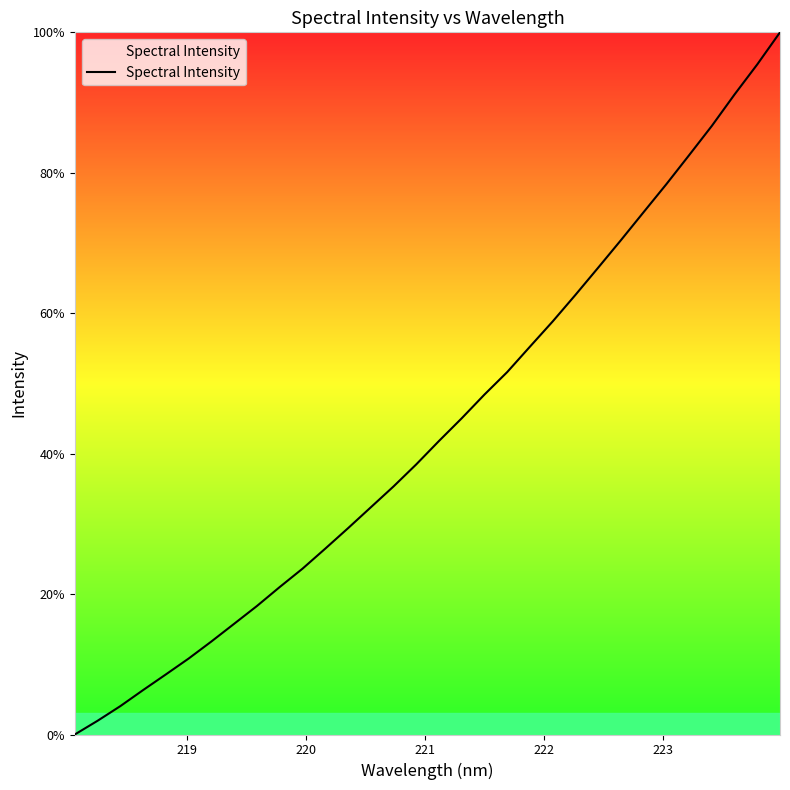

What is the maximum value shown in the chart?

100.0